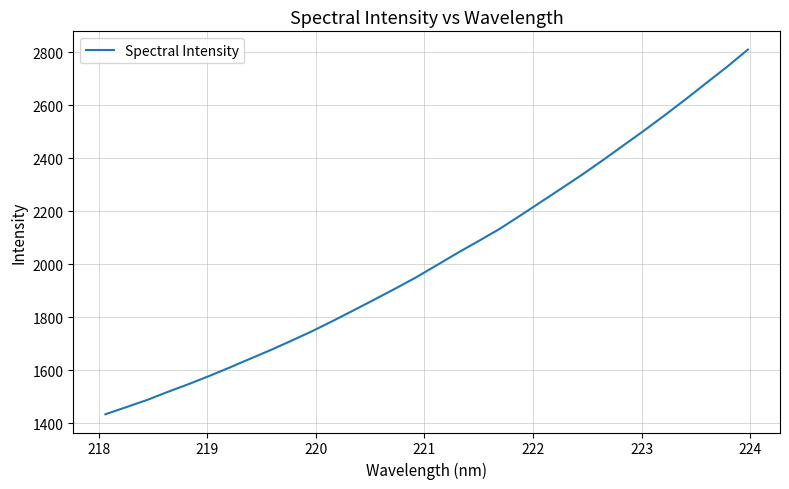

What is the maximum value shown in the chart?

2809.4